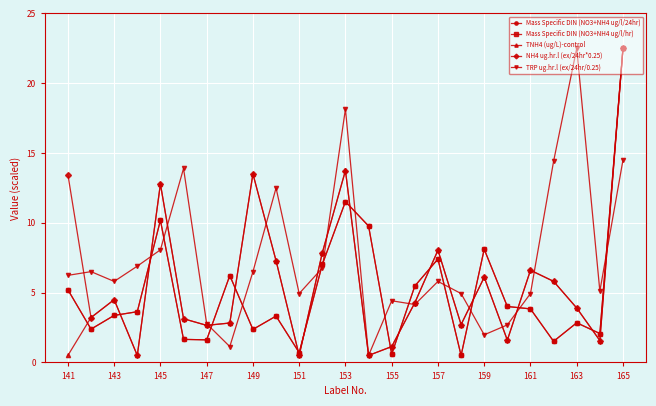

True or false: NH4 ug.hr.l (ex/24hr*0.25) has more than 0 points higher than both neighbors.

True